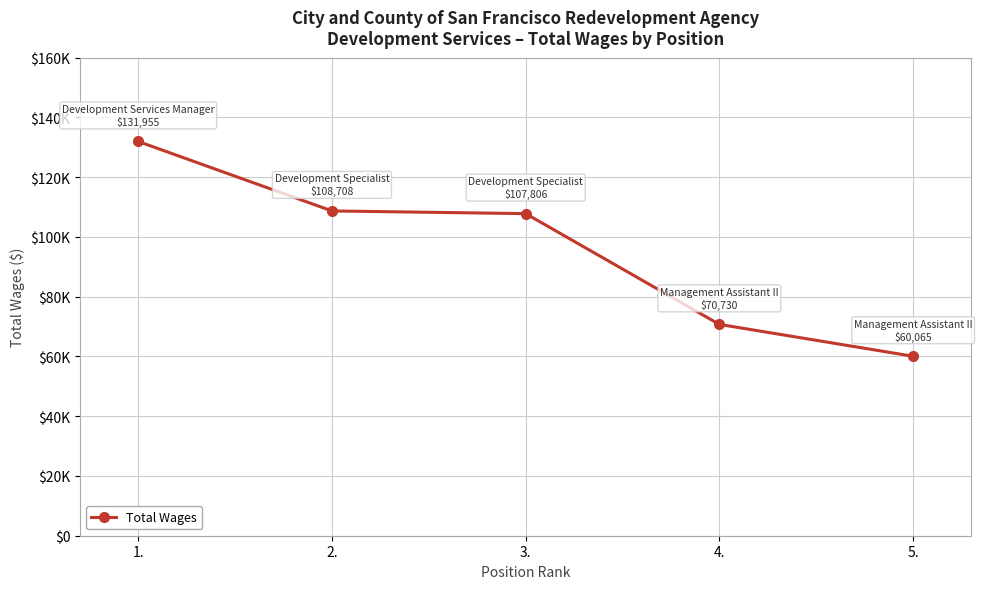

Where does the data first go above 107806?

1.